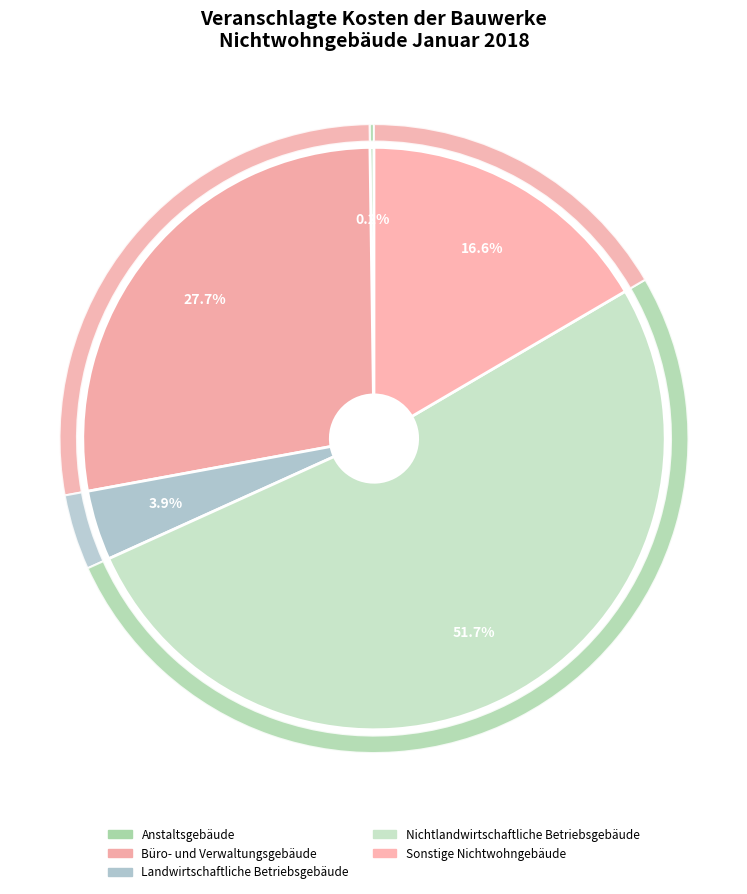

Does any single category account for the majority?

Yes